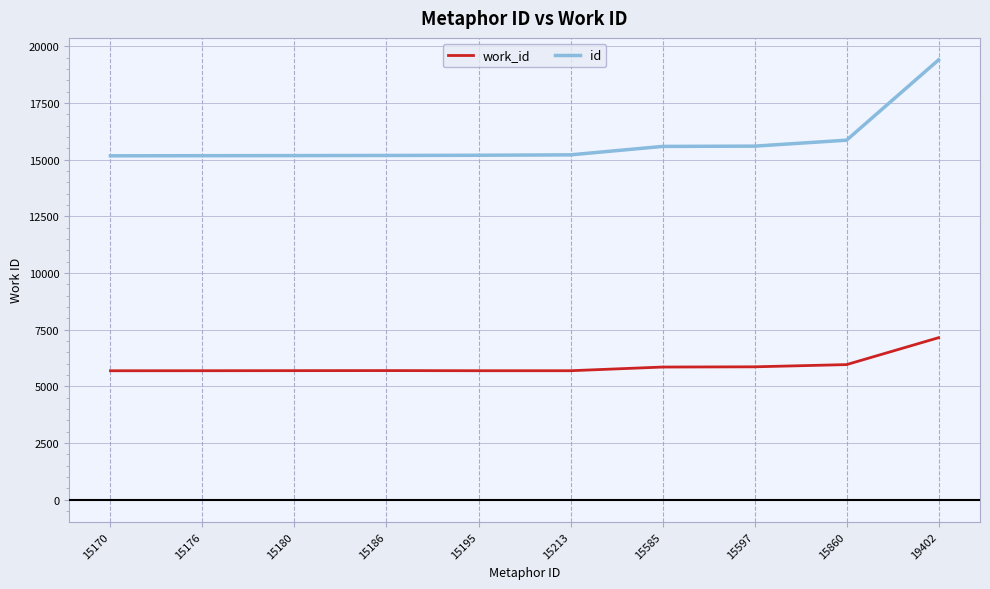

True or false: work_id and id cross at least once.

False